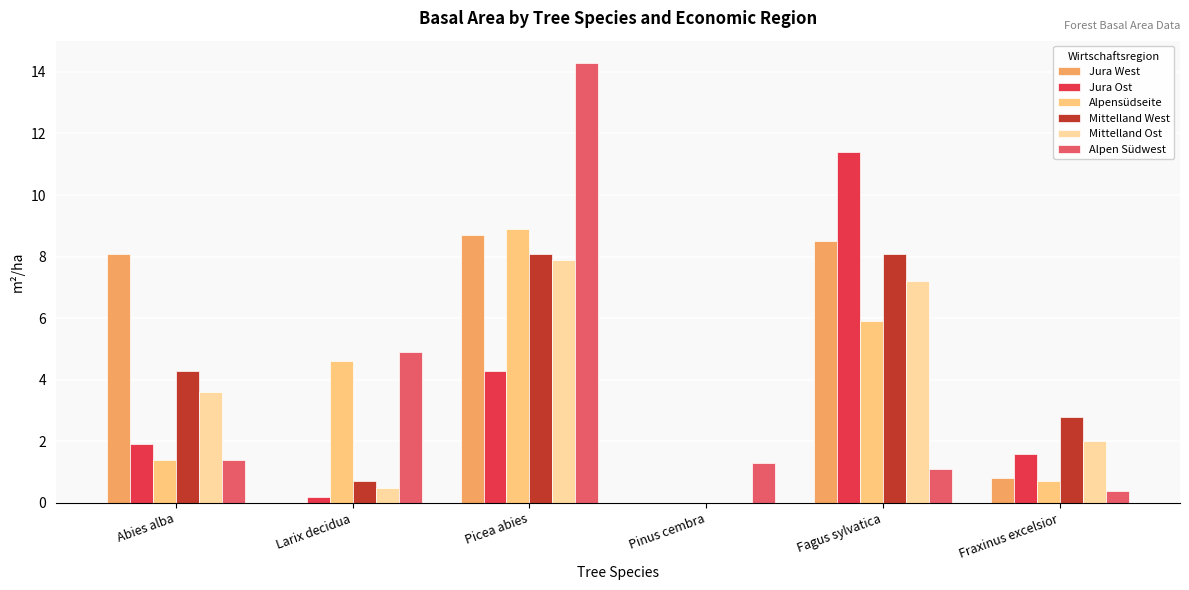

Is the value of Mittelland Ost at Fraxinus excelsior greater than the value of Alpen Südwest at Picea abies?

No